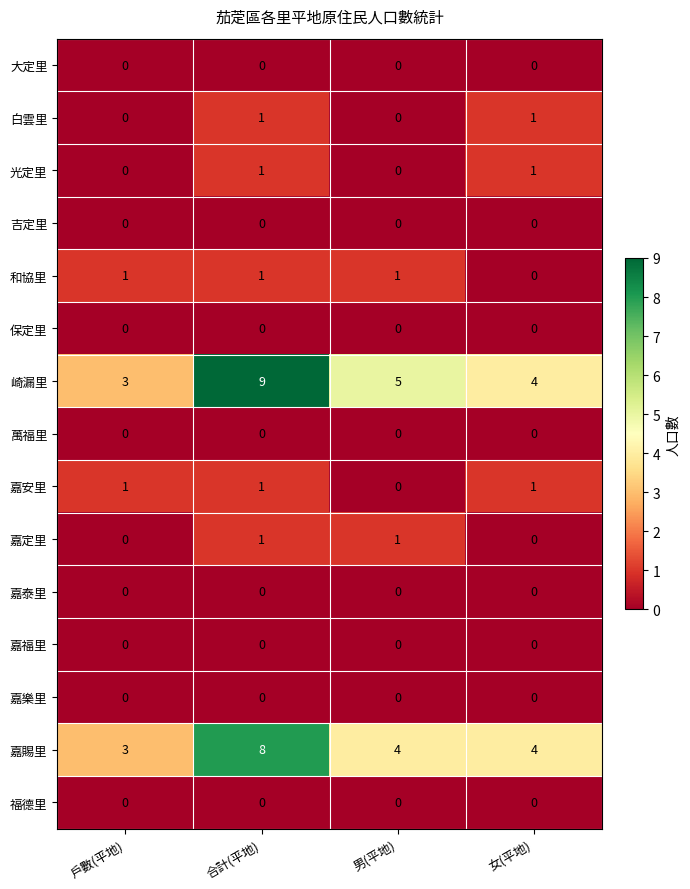

What is the greatest value displayed?

9